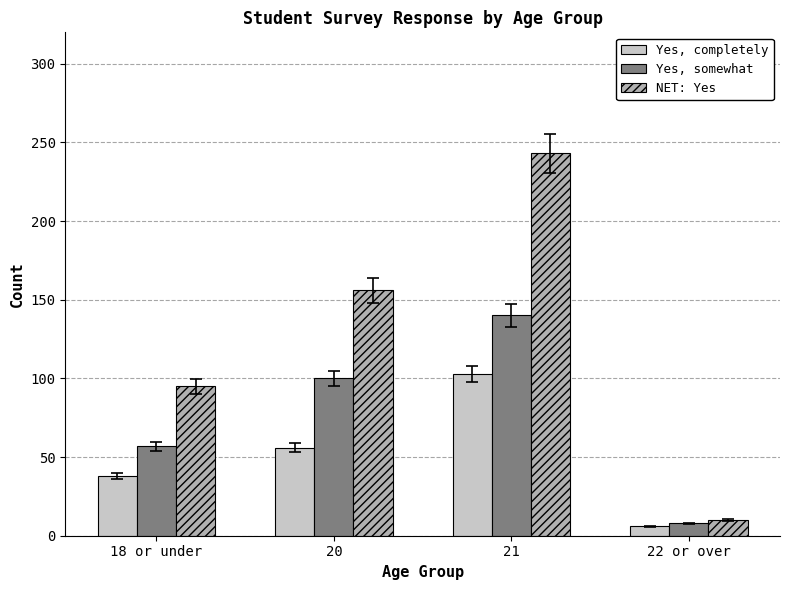

Where is Yes, completely nearest to the value 54?

20